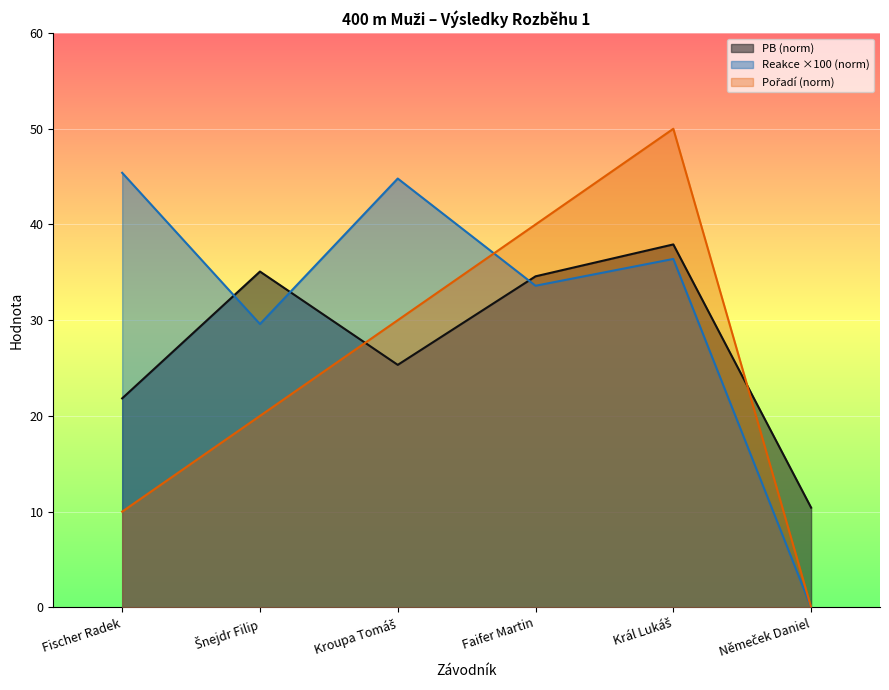

What is the total value across all series at Král Lukáš?

124.3